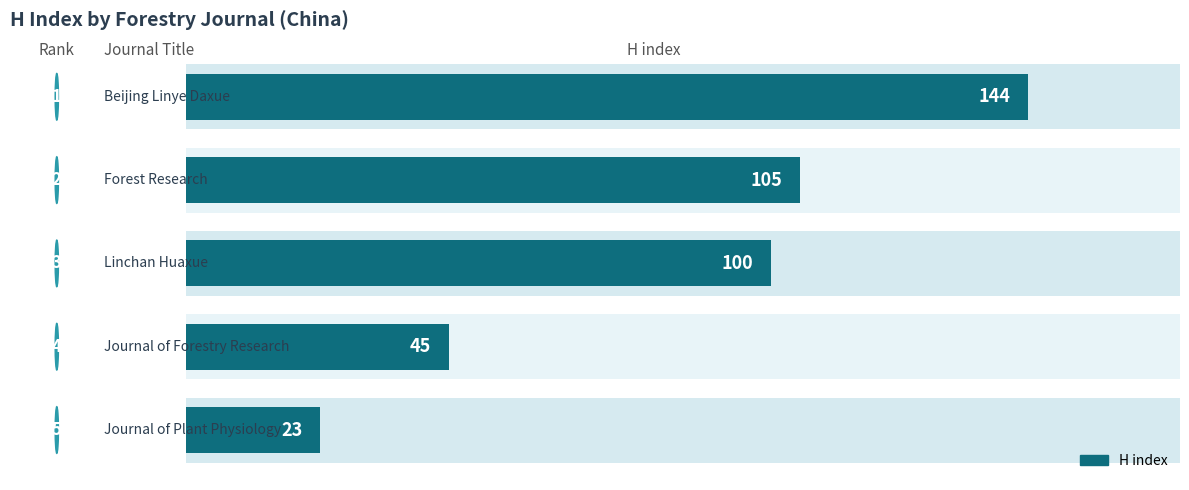

True or false: the data shows 144 at 0.

True